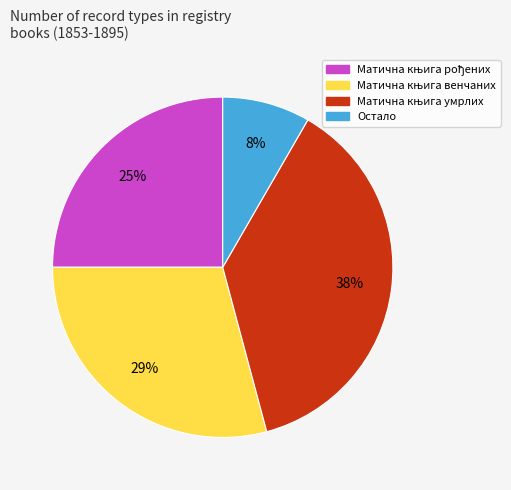

Does any single category account for the majority?

No